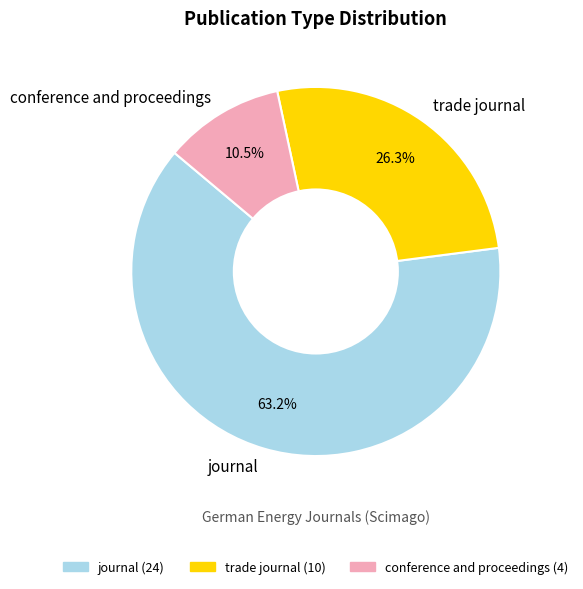

Does any single category account for the majority?

Yes